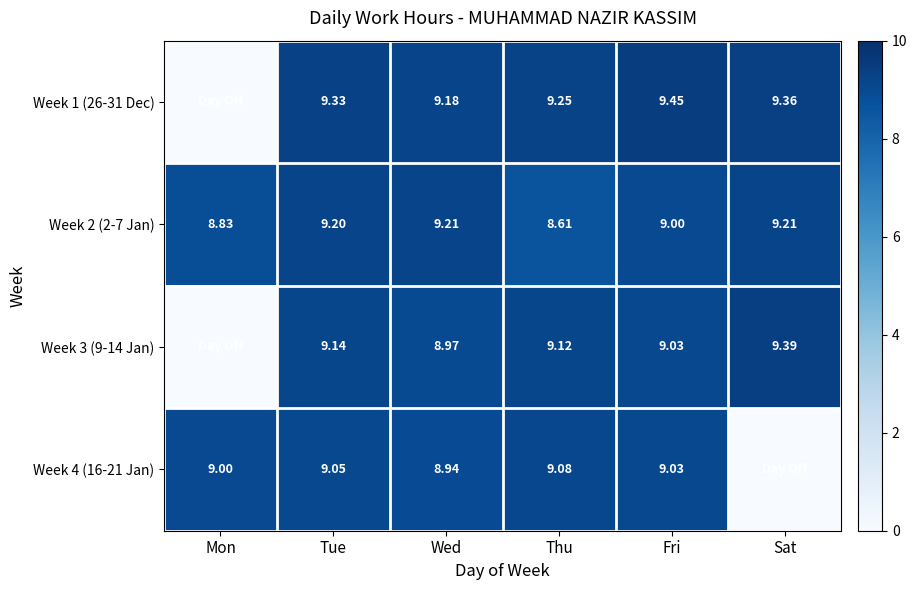

True or false: Week 2 (2-7 Jan) has a value of 9.0 at Fri.

True